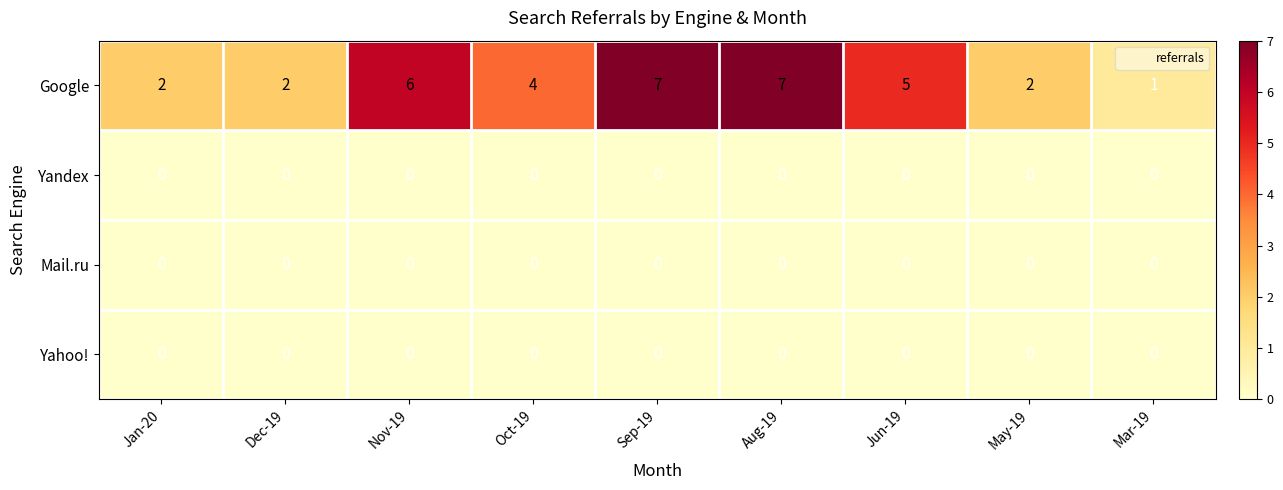

Count the number of data series in this chart.

4